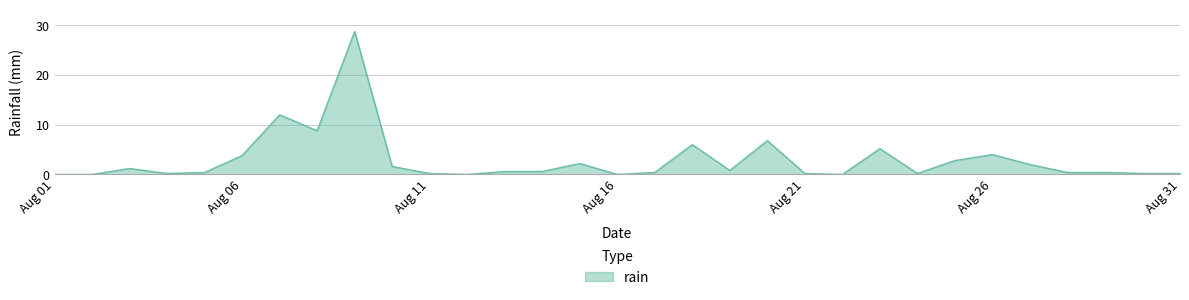

What is the maximum value shown in the chart?

28.8